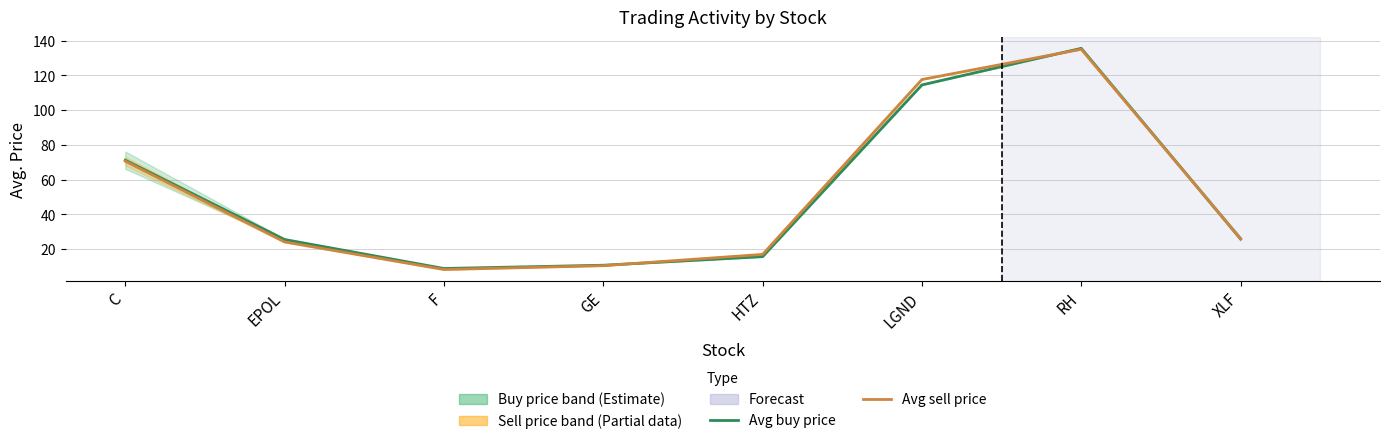

Rank the series at LGND from highest to lowest value.

Avg sell price, Avg buy price